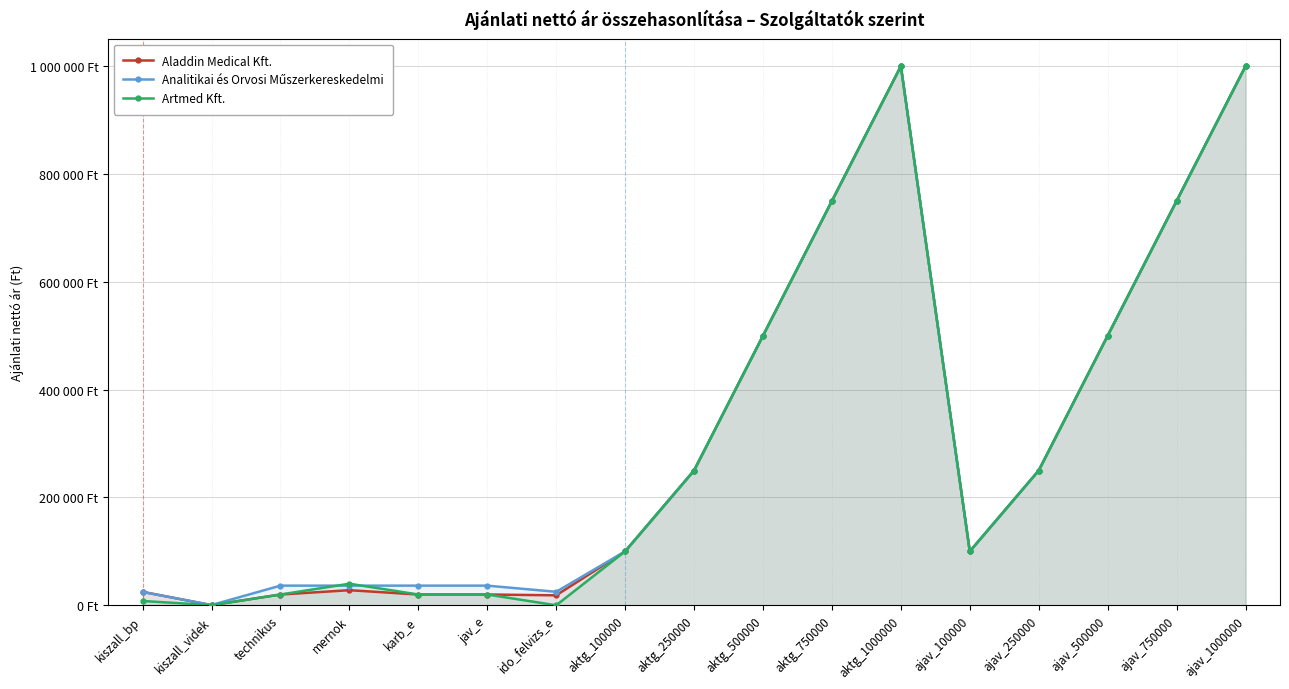

Rank the series by their maximum value, from highest to lowest.

Aladdin Medical Kft., Analitikai és Orvosi Műszerkereskedelmi, Artmed Kft.